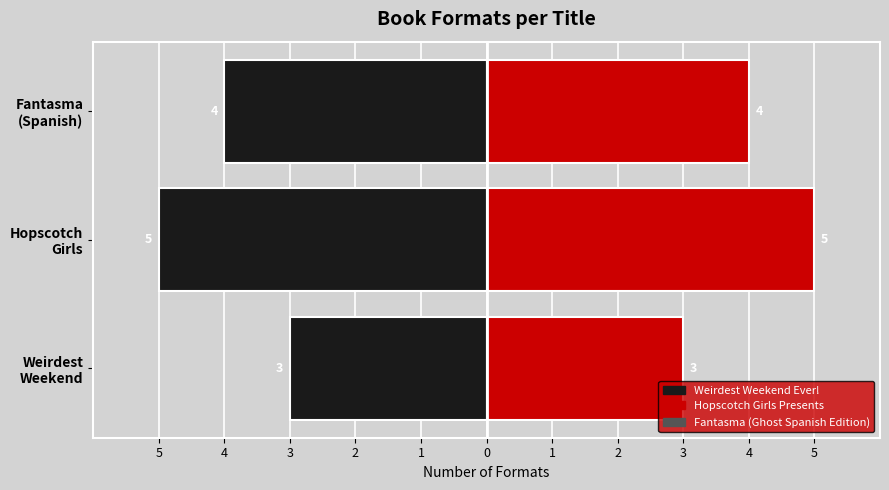

Reading left to right, extract all data points from this chart.

Weirdest Weekend Ever!: -3	-5	-4
Hopscotch Girls Presents: 3	5	4